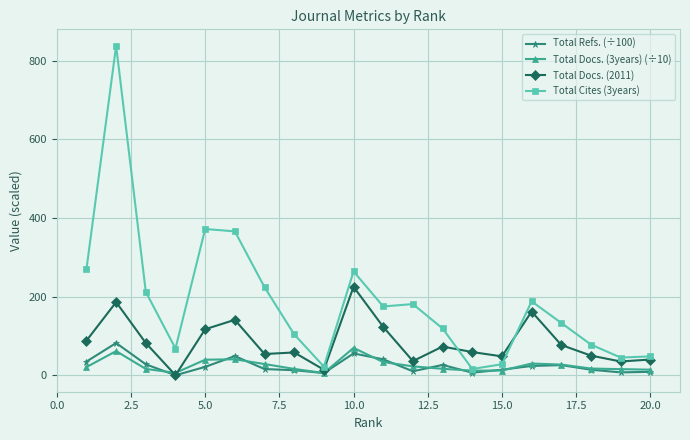

Rank the series by their maximum value, from lowest to highest.

Total Docs. (3years) (÷10), Total Refs. (÷100), Total Docs. (2011), Total Cites (3years)